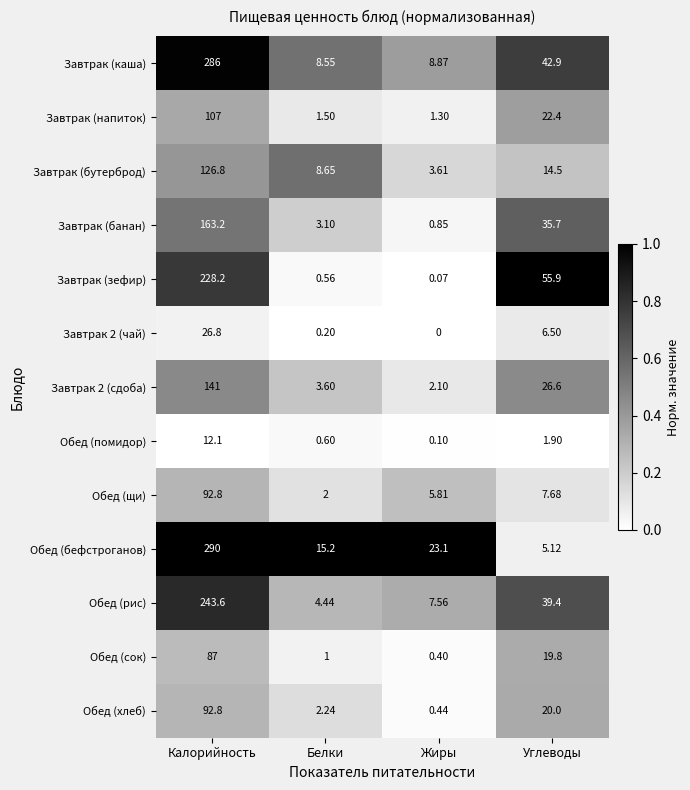

Count the number of data series in this chart.

13